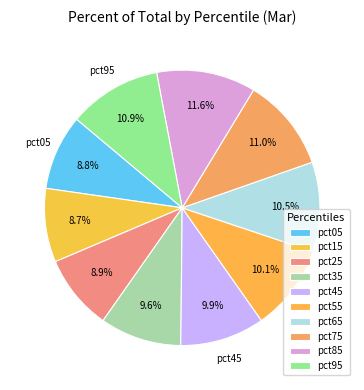

To the nearest percent, what is the combined percentage of pct35 and pct75?

21%